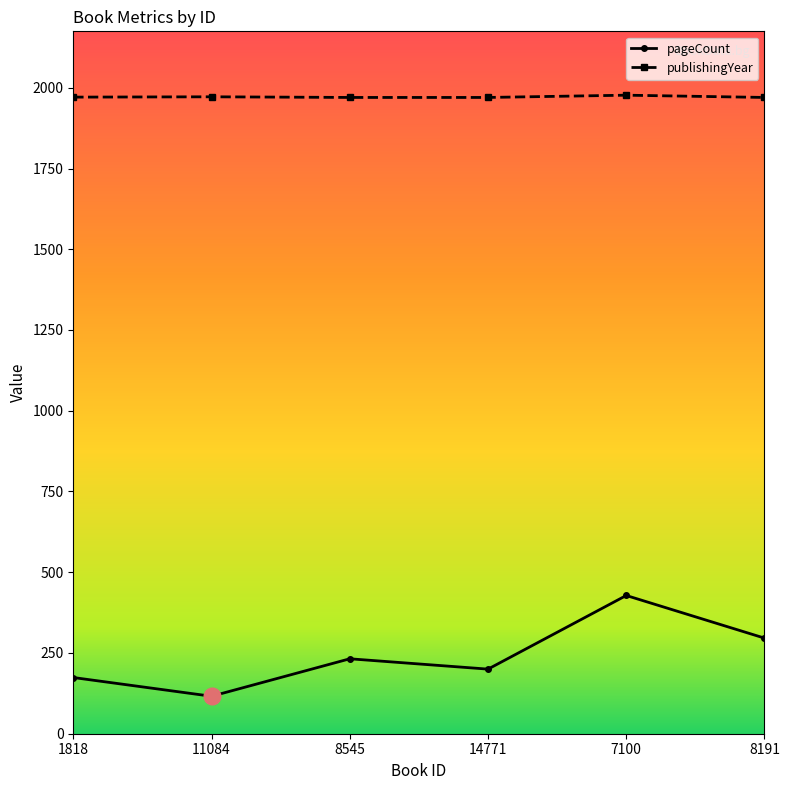

True or false: publishingYear has more than 2 interior local peaks.

False